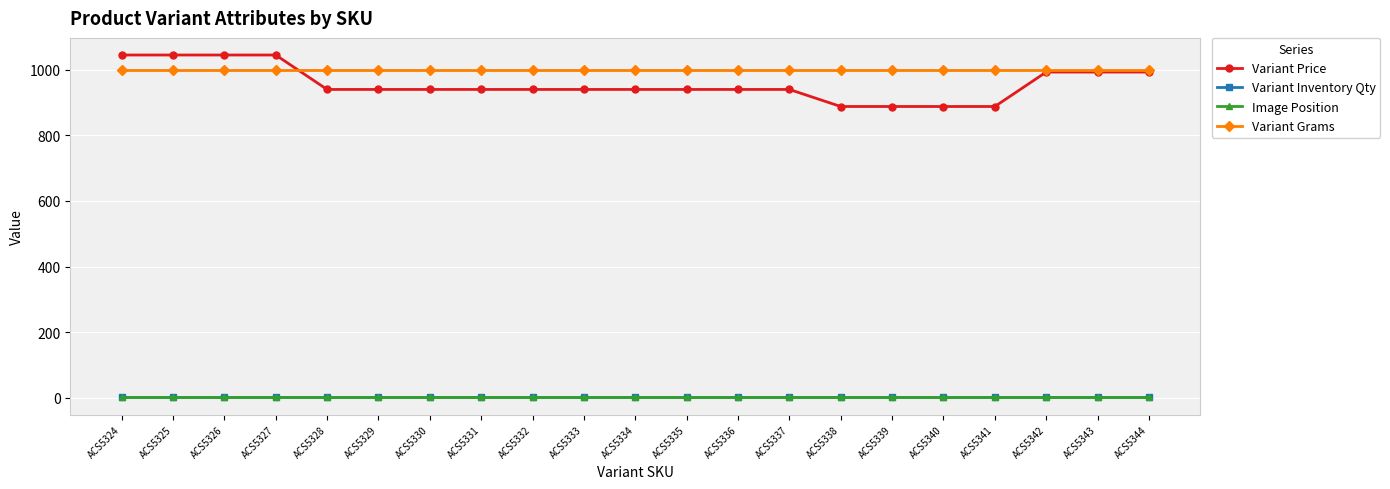

Reading left to right, list all the values displayed in this chart.

Variant Price: 1045	1045	1045	1045	940	940	940	940	940	940	940	940	940	940	888	888	888	888	993	993	993
Variant Inventory Qty: 1	1	1	1	1	1	1	1	1	1	1	1	1	1	1	1	1	1	1	1	1
Image Position: 1	1	1	1	1	1	1	1	1	1	1	1	1	1	1	1	1	1	1	1	1
Variant Grams: 1000	1000	1000	1000	1000	1000	1000	1000	1000	1000	1000	1000	1000	1000	1000	1000	1000	1000	1000	1000	1000